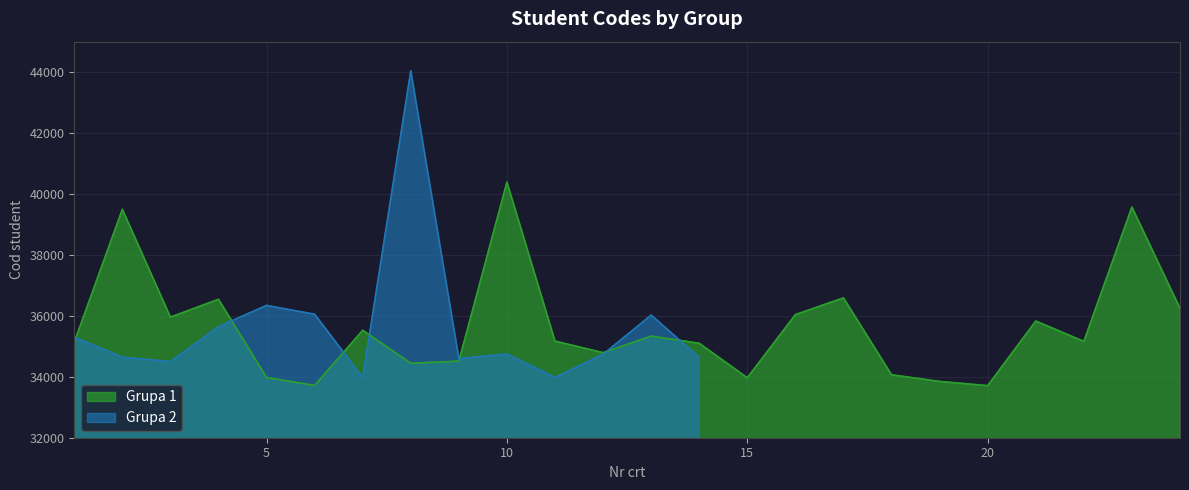

True or false: the data shows 21738 at 21.

False